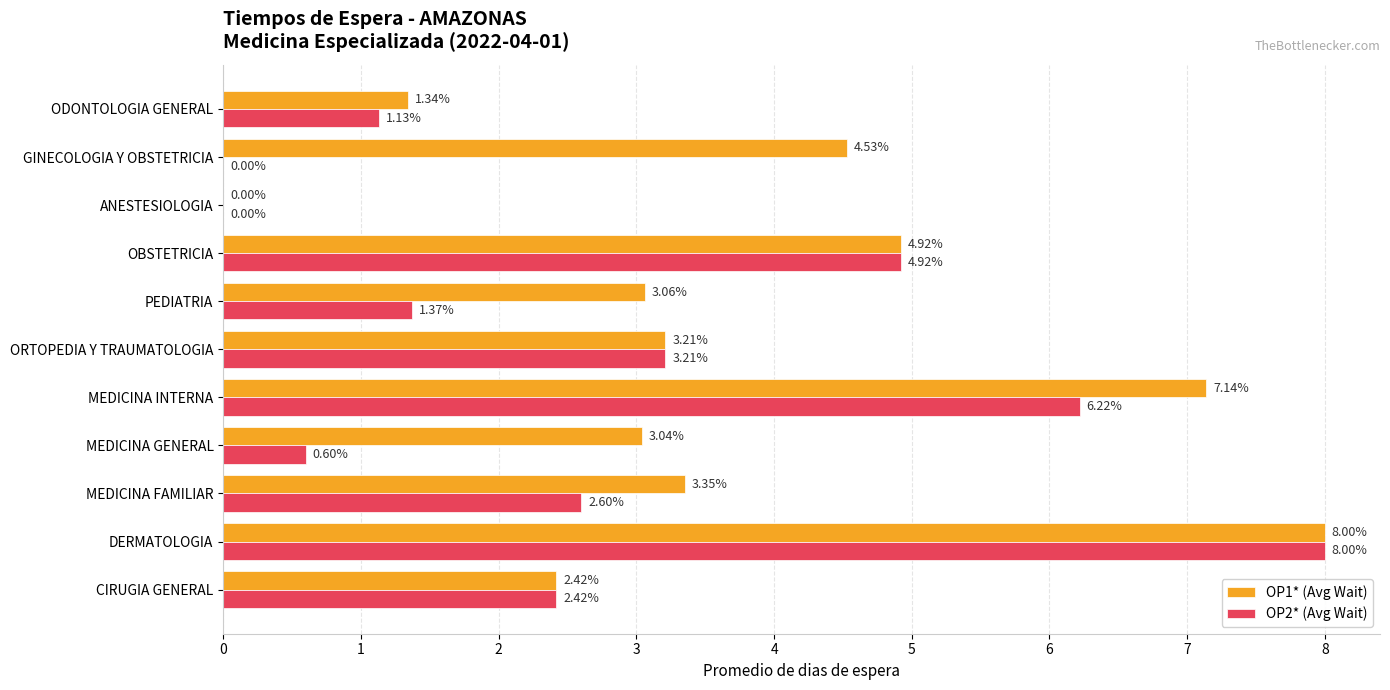

Is the value of OP2* (Avg Wait) at ORTOPEDIA Y TRAUMATOLOGIA greater than the value of OP1* (Avg Wait) at ODONTOLOGIA GENERAL?

Yes